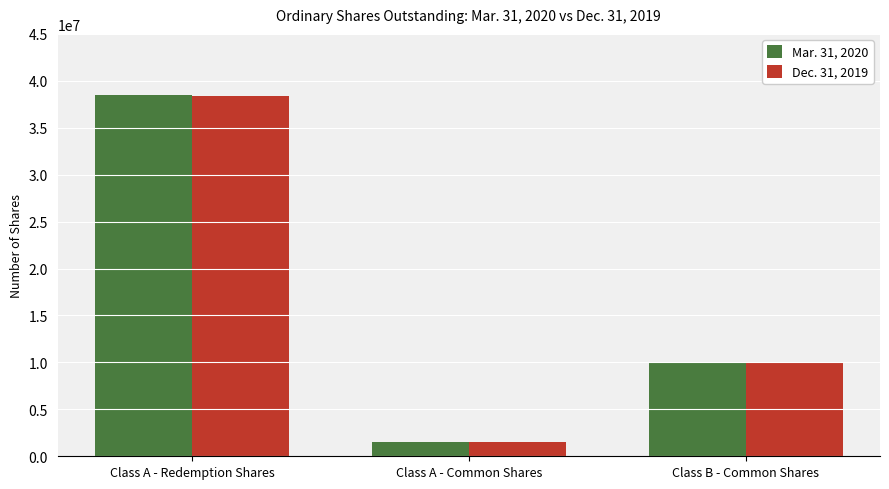

How many groups of bars are there?

3